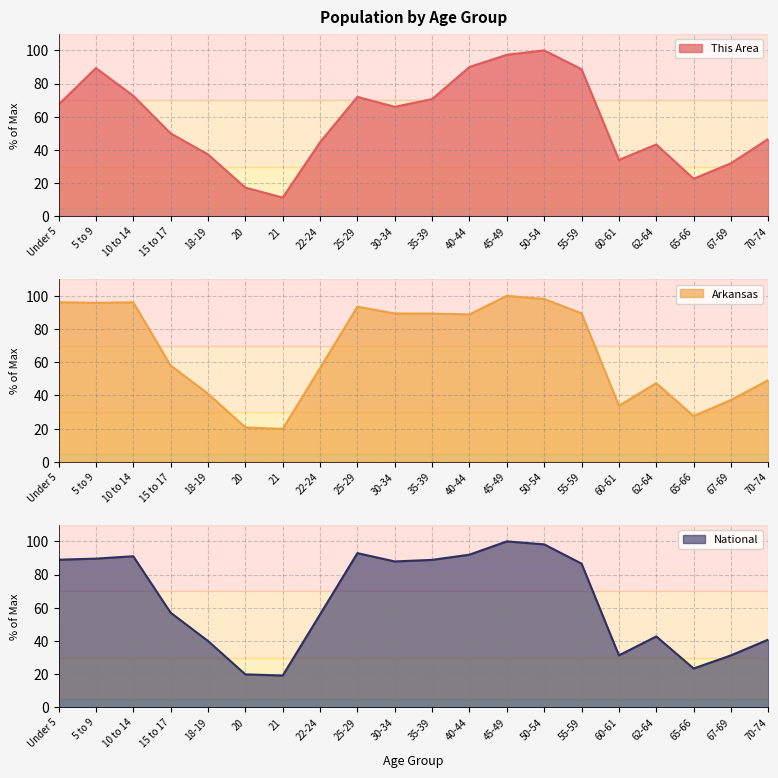

Reading left to right, transcribe all the data shown in this chart.

This Area: Under 5=67.3	5 to 9=89.3	10 to 14=72.7	15 to 17=50.0	18-19=37.3	20=17.3	21=11.3	22-24=44.7	25-29=72.0	30-34=66.0	35-39=70.7	40-44=90.0	45-49=97.3	50-54=100.0	55-59=88.7	60-61=34.0	62-64=43.3	65-66=22.7	67-69=32.0	70-74=46.7
Arkansas: Under 5=96.2	5 to 9=95.8	10 to 14=96.1	15 to 17=58.1	18-19=41.1	20=20.8	21=19.8	22-24=56.5	25-29=93.5	30-34=89.4	35-39=89.3	40-44=88.8	45-49=100.0	50-54=98.1	55-59=89.5	60-61=33.8	62-64=47.5	65-66=27.6	67-69=37.3	70-74=49.3
National: Under 5=89.0	5 to 9=89.6	10 to 14=91.1	15 to 17=57.0	18-19=40.0	20=19.9	21=19.2	22-24=56.0	25-29=92.9	30-34=87.9	35-39=88.9	40-44=92.0	45-49=100.0	50-54=98.2	55-59=86.6	60-61=31.3	62-64=42.7	65-66=23.4	67-69=31.3	70-74=40.9